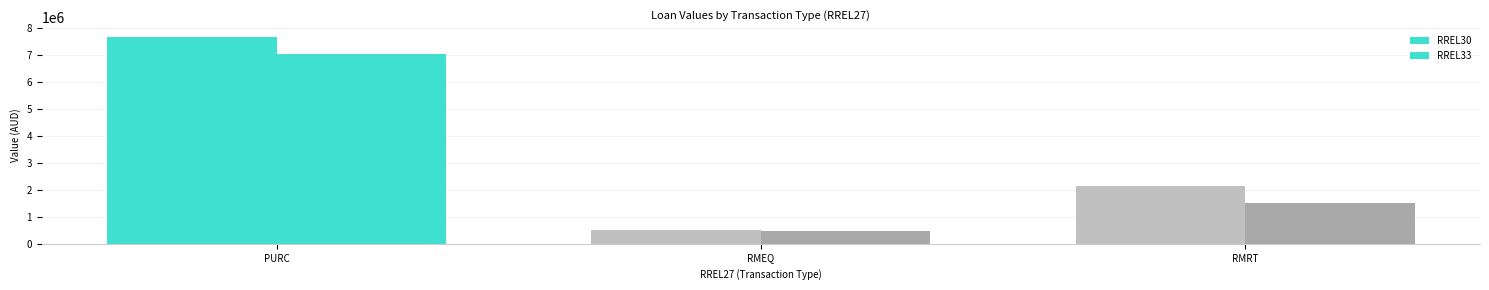

What is the sum of the RREL33 values at RMRT and RMEQ?

2000618.8